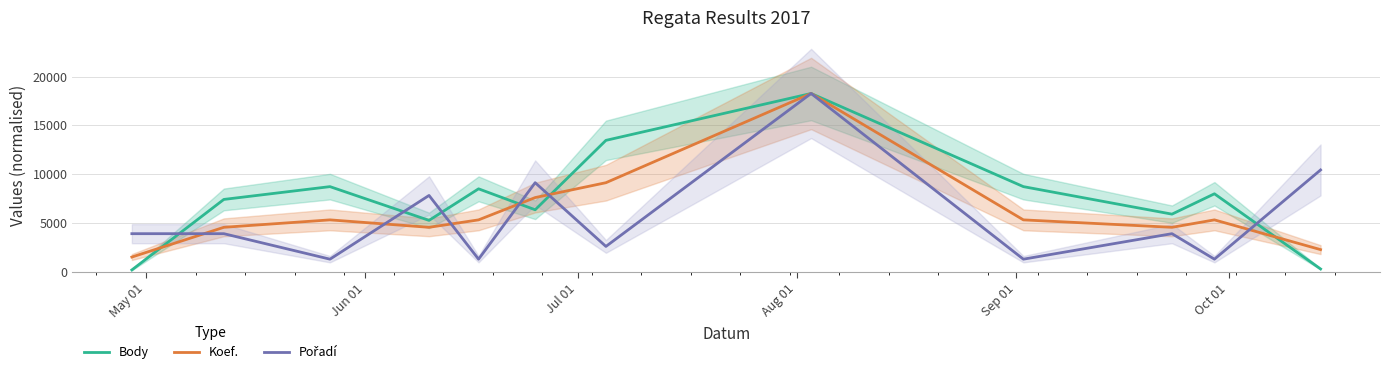

At which label does Koef. reach its minimum?

May 01